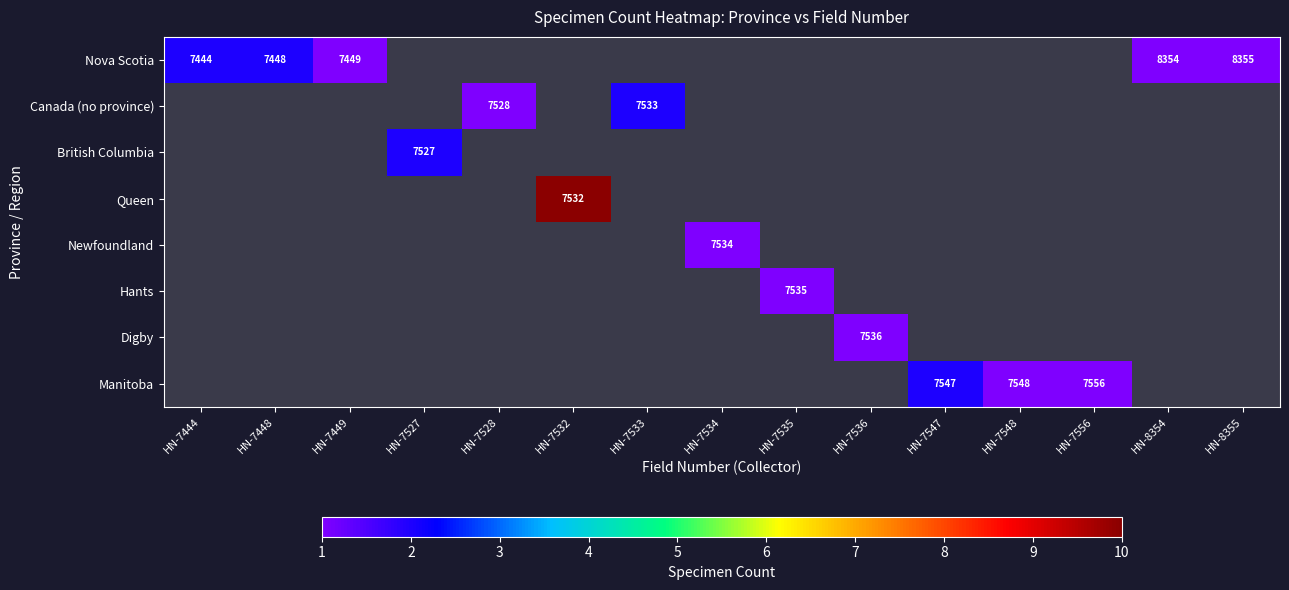

Between HN-7556 and HN-8354, which is larger?

HN-8354